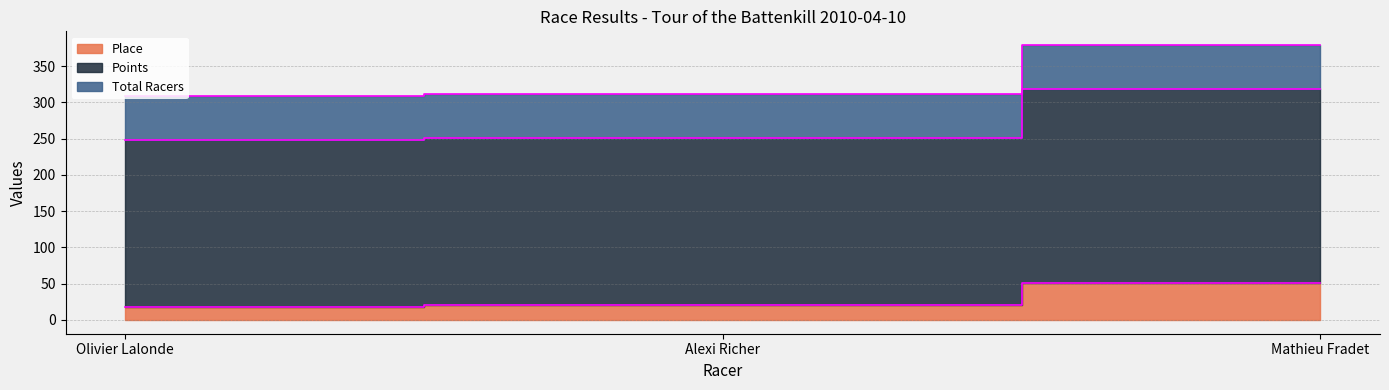

The Place series shows 31.9 at Olivier Lalonde. True or false?

False